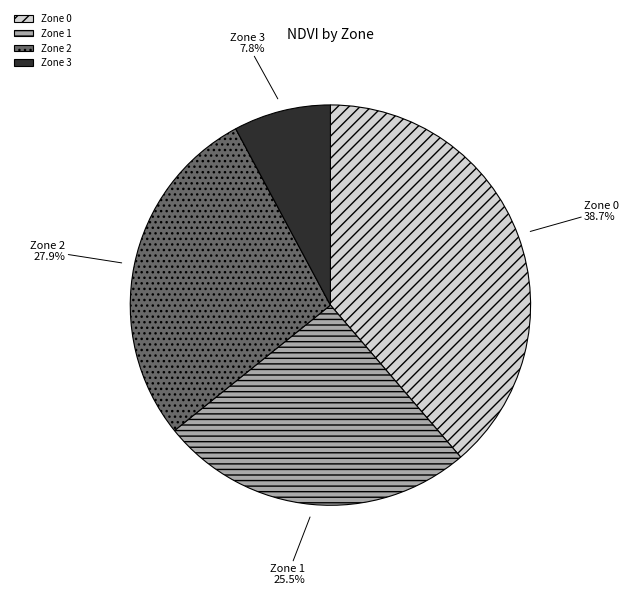

Is it true that Zone 2 is 28% of the pie?

True